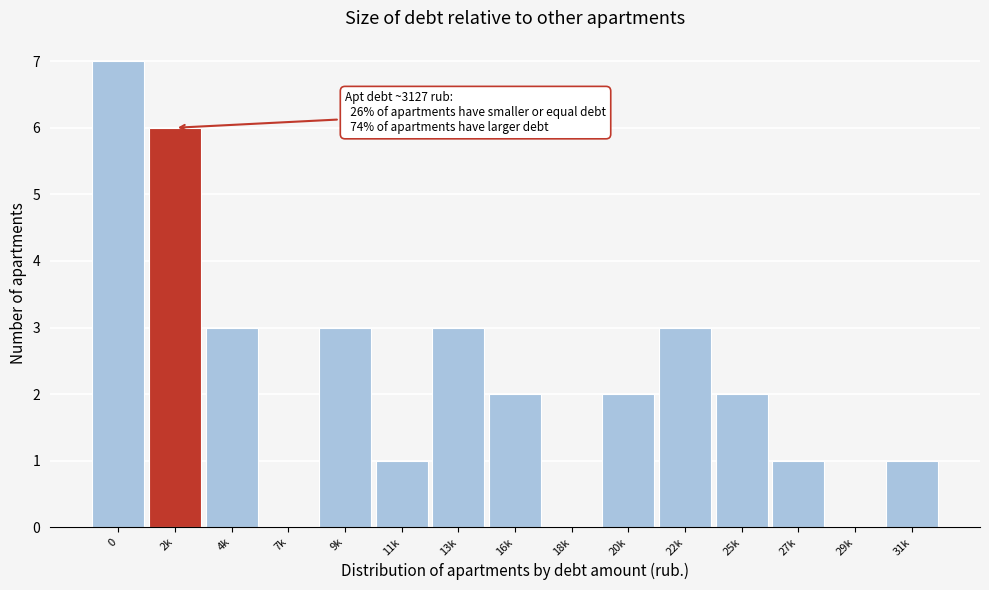

Reading left to right, transcribe all the data shown in this chart.

0=7	2k=6	4k=3	7k=0	9k=3	11k=1	13k=3	16k=2	18k=0	20k=2	22k=3	25k=2	27k=1	29k=0	31k=1